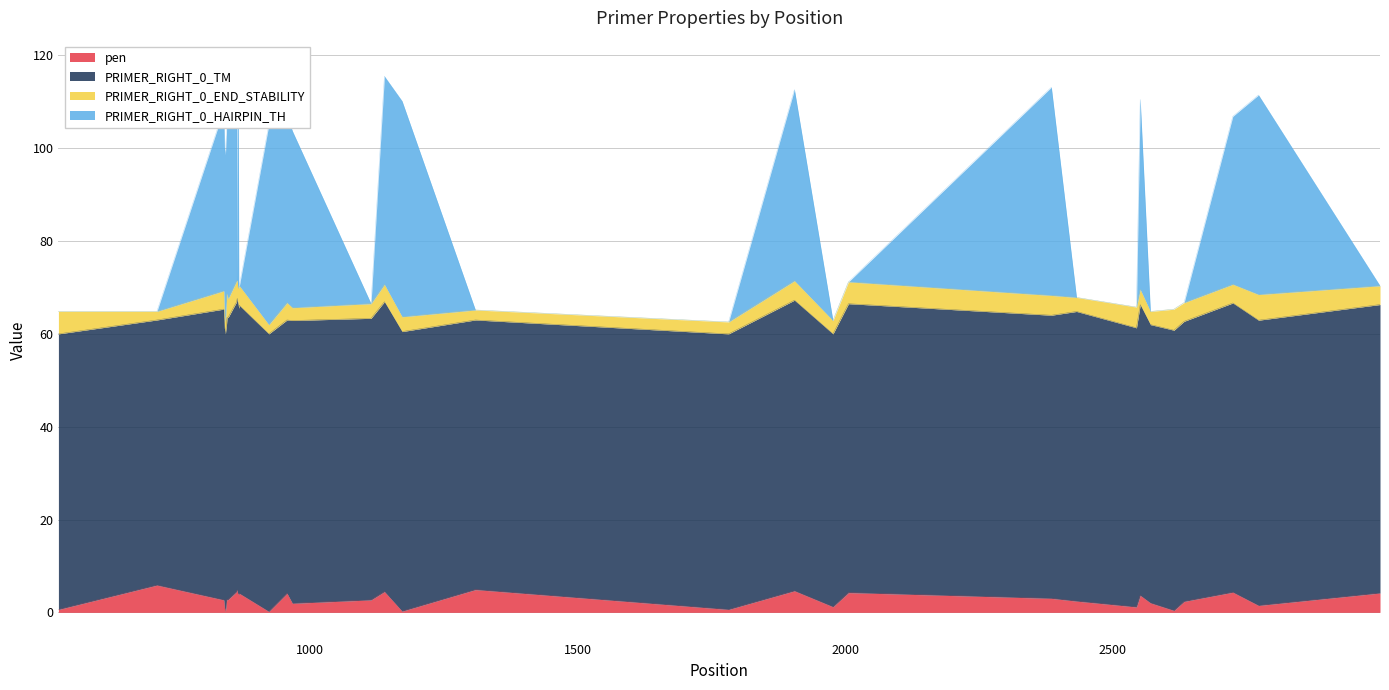

What is the highest value of the pen series?

5.9